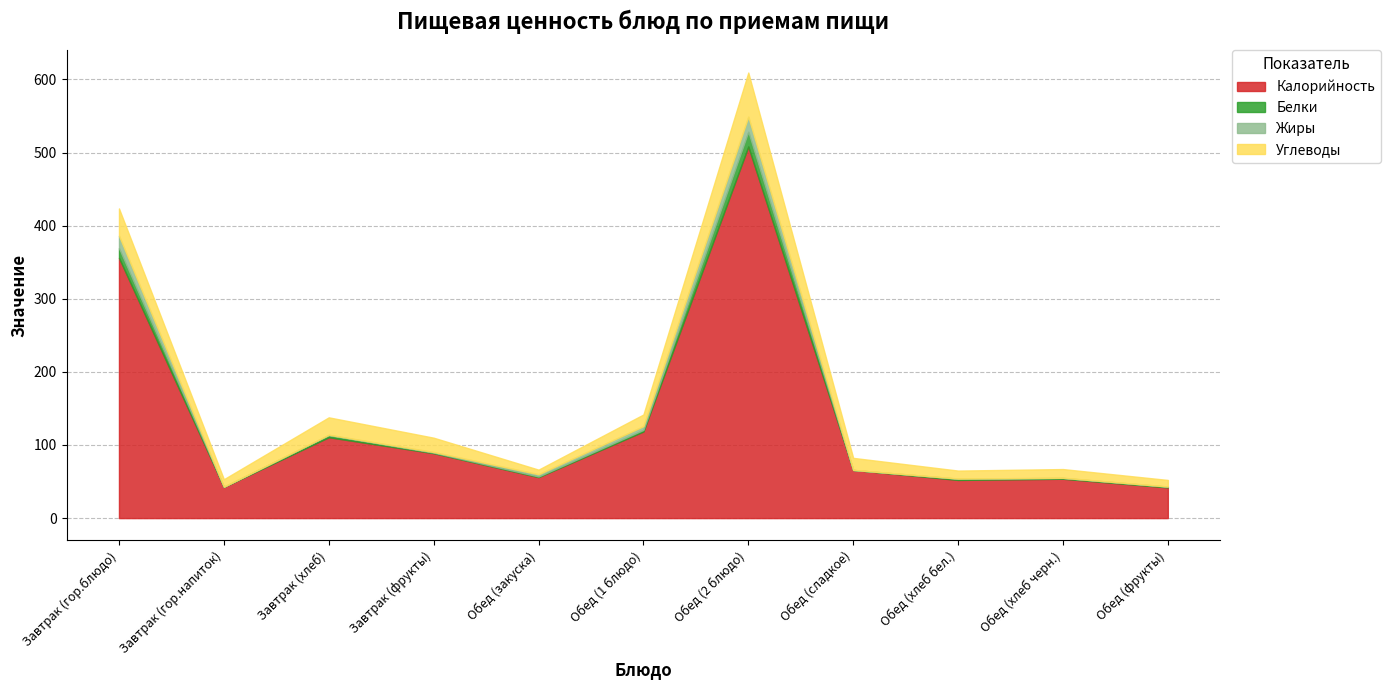

How many data points in Калорийность are above 65?

6